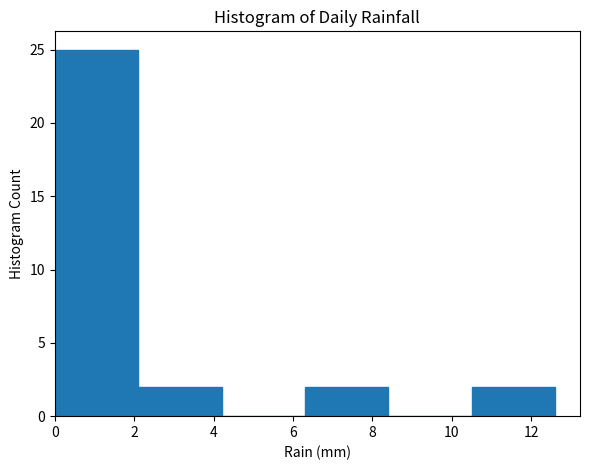

Reading left to right, transcribe this chart: for each bar, give the range it covers on the x-axis and its height. Neither the bar edges nor the heights are printed on the chart, so give them approximately, as read against the axes.

0.0 to 2.1: 25
2.1 to 4.2: 2
4.2 to 6.3: 0
6.3 to 8.4: 2
8.4 to 10.5: 0
10.5 to 12.6: 2